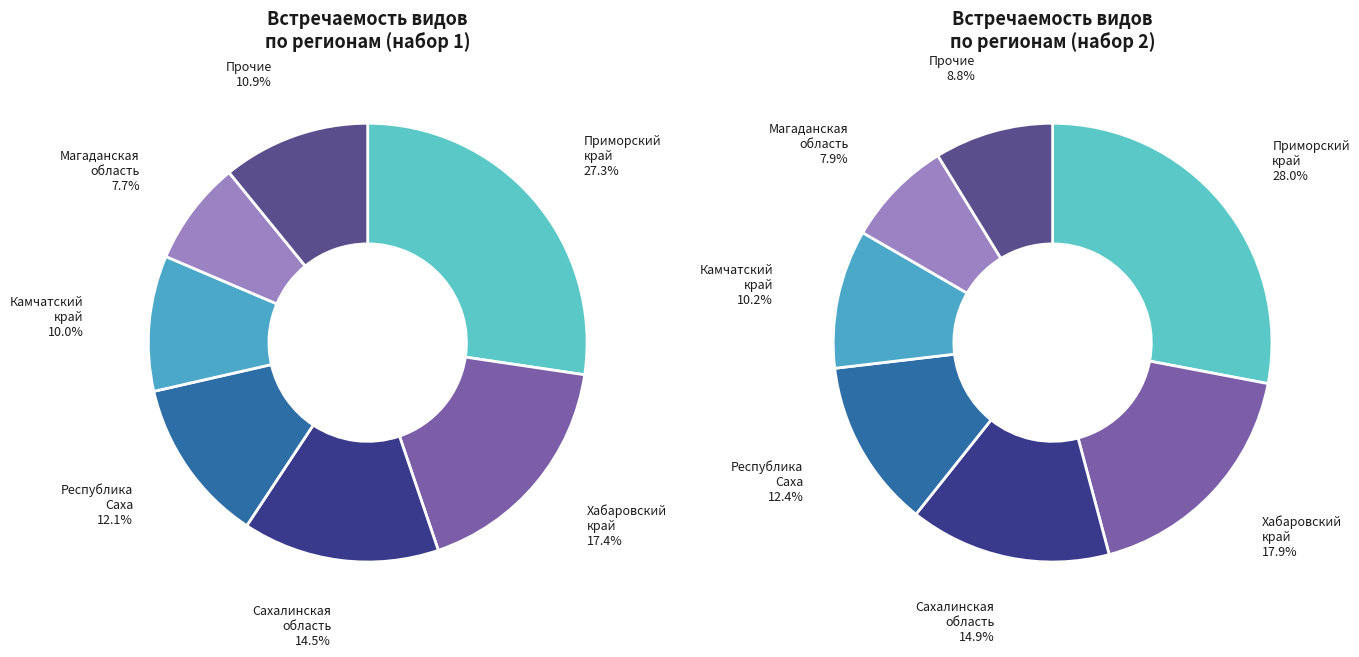

To the nearest percent, what is the average slice percentage?

14%